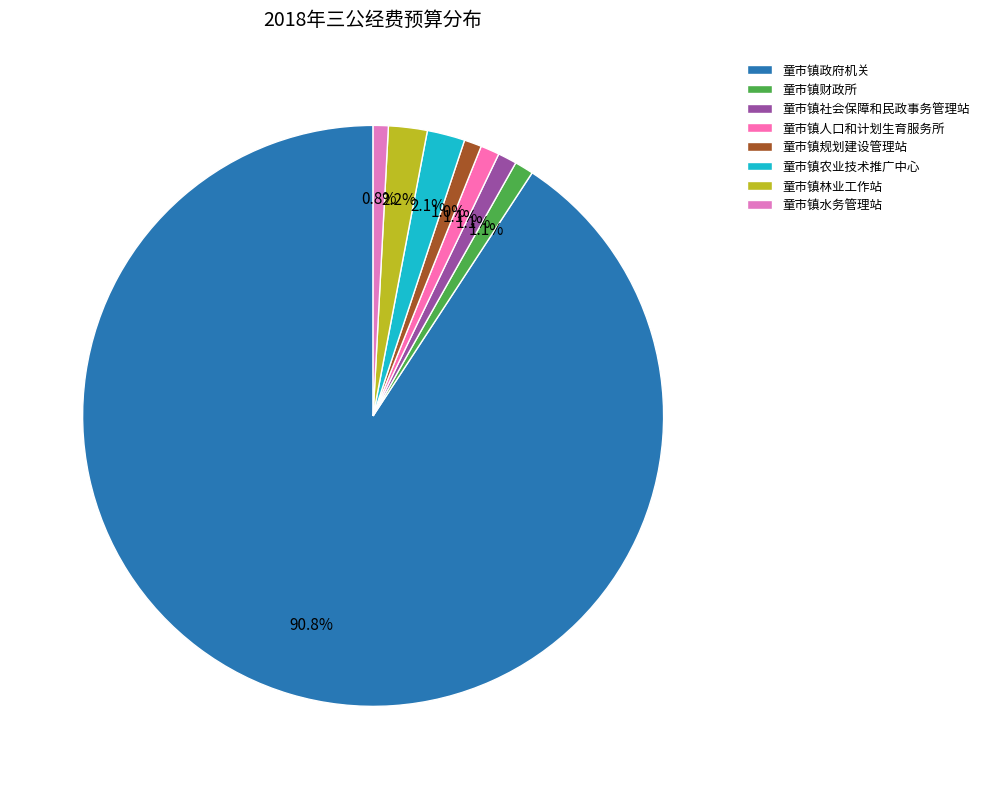

How much of the chart is everything except 童市镇林业工作站?

97.8%